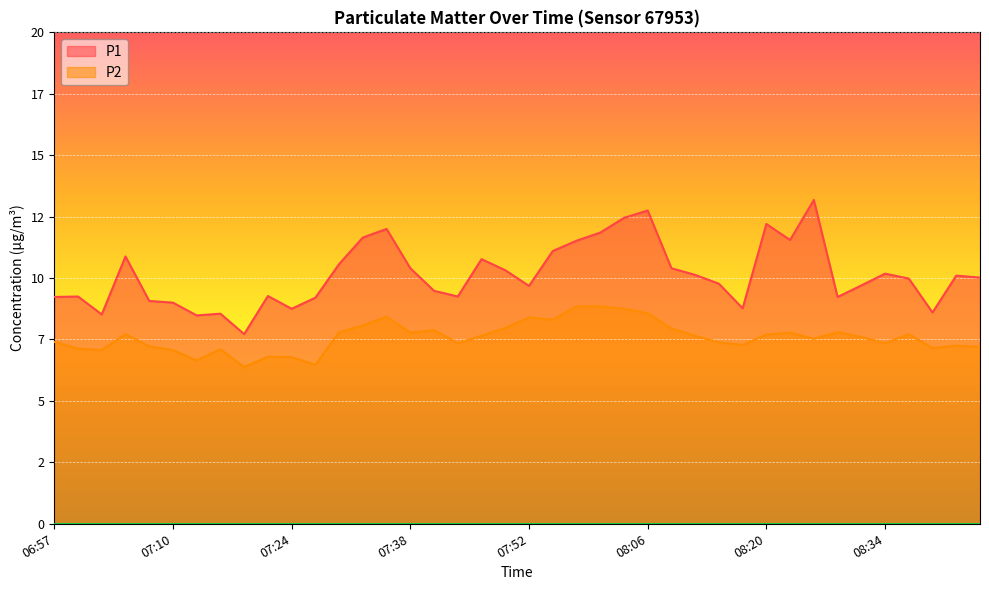

What is the sum of the P2 values at 07:19 and 08:37?

14.1